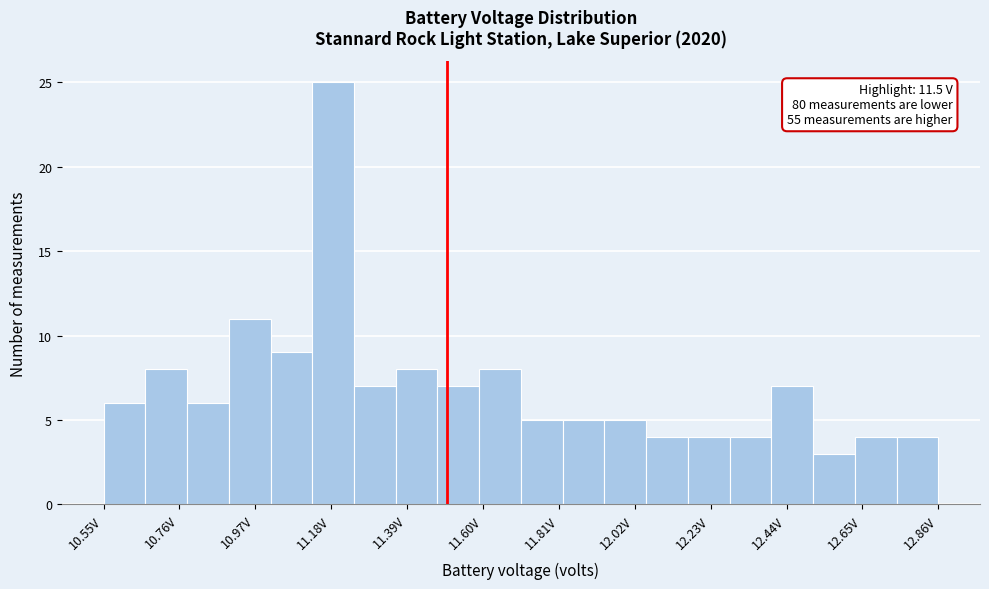

Around what value on the x-axis is the tallest bar? Give the approximate position of its centre, as read against the axis.

11.20